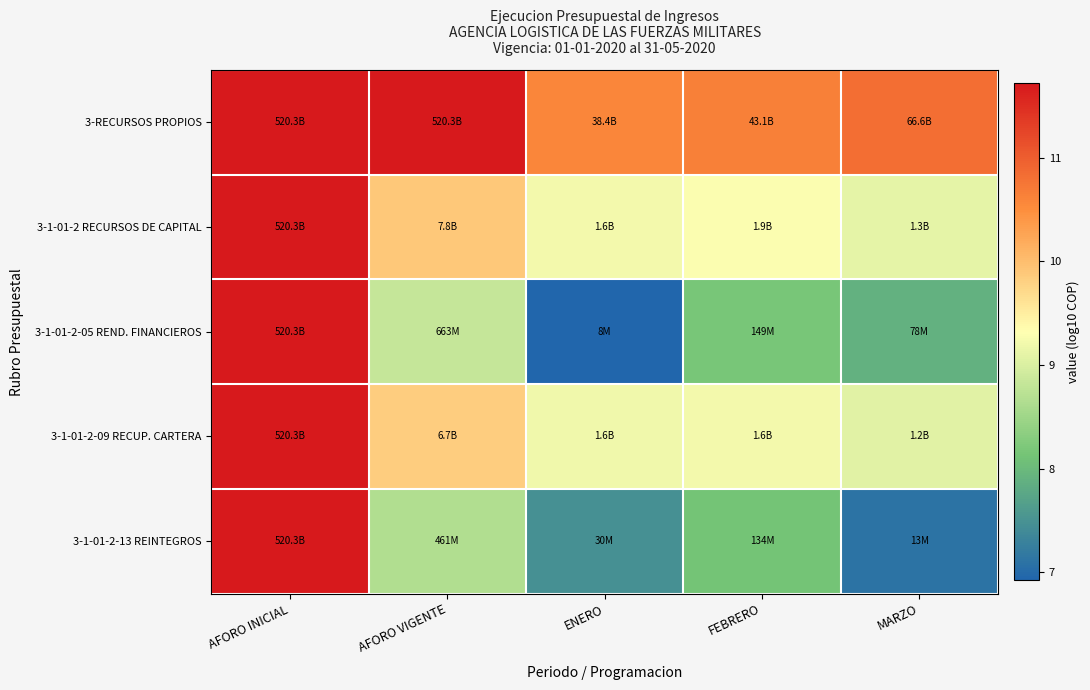

Reading right to left, what are all the values shown in this chart?

3-RECURSOS PROPIOS: MARZO=10.8	FEBRERO=10.6	ENERO=10.6	AFORO VIGENTE=11.7	AFORO INICIAL=11.7
3-1-01-2 RECURSOS DE CAPITAL: MARZO=9.1	FEBRERO=9.3	ENERO=9.2	AFORO VIGENTE=9.9	AFORO INICIAL=11.7
3-1-01-2-05 REND. FINANCIEROS: MARZO=7.9	FEBRERO=8.2	ENERO=6.9	AFORO VIGENTE=8.8	AFORO INICIAL=11.7
3-1-01-2-09 RECUP. CARTERA: MARZO=9.1	FEBRERO=9.2	ENERO=9.2	AFORO VIGENTE=9.8	AFORO INICIAL=11.7
3-1-01-2-13 REINTEGROS: MARZO=7.1	FEBRERO=8.1	ENERO=7.5	AFORO VIGENTE=8.7	AFORO INICIAL=11.7